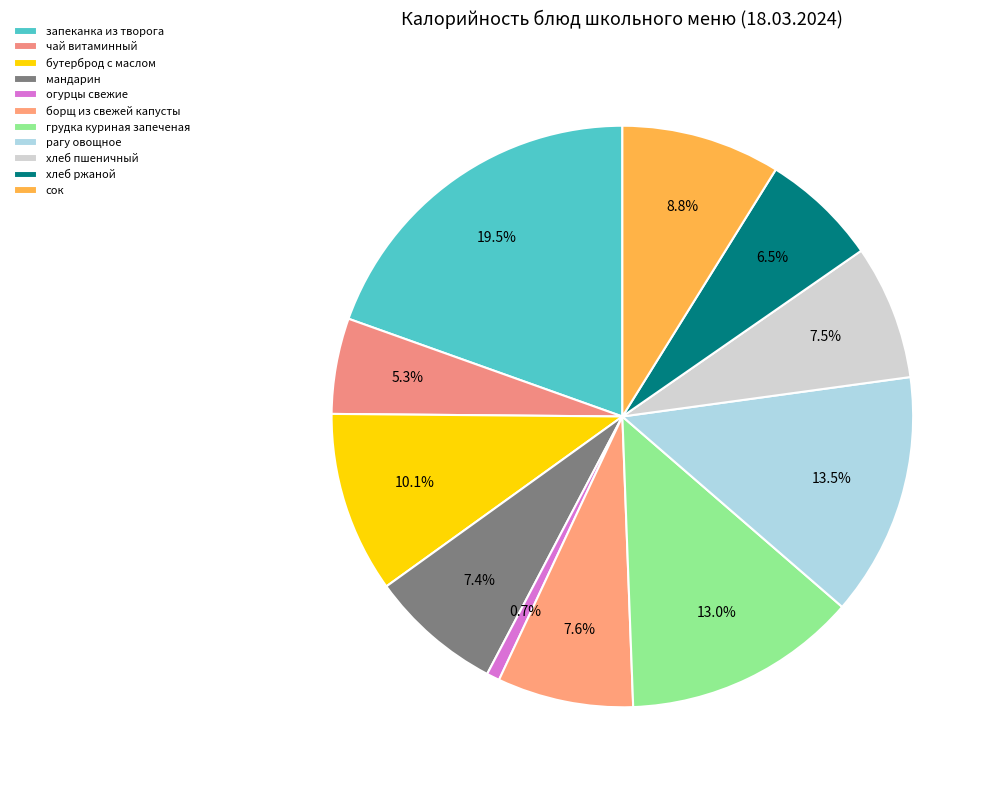

How many slices are in this pie chart?

11